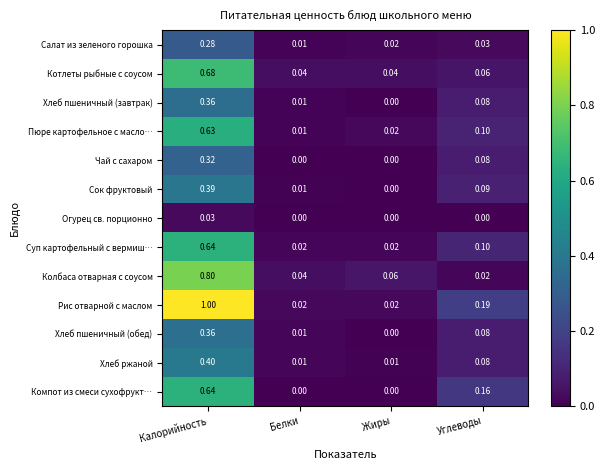

Is the value of Салат из зеленого горошка at Углеводы greater than the value of Компот из смеси сухофрукт… at Белки?

Yes